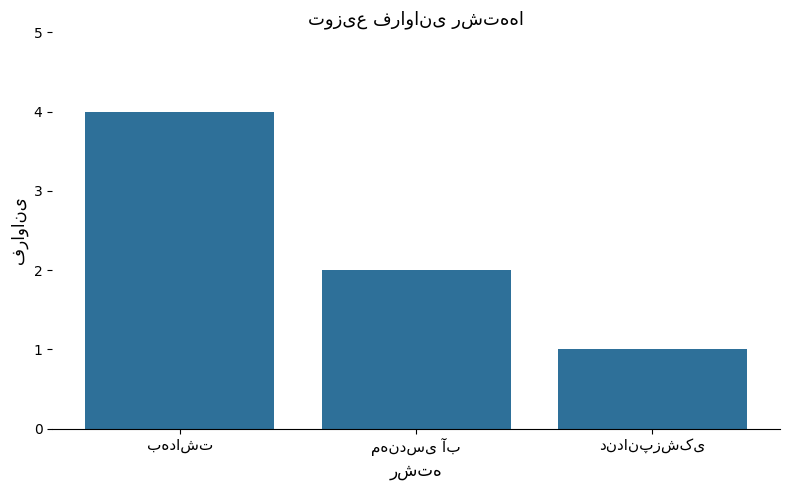

How many data points are less than 2?

1